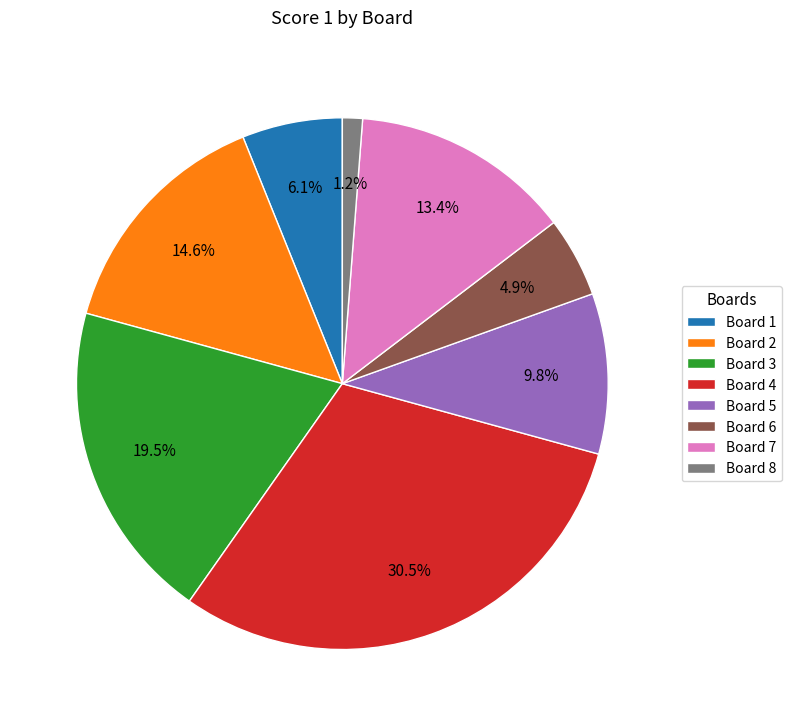

Which has a higher value, Board 5 or Board 4?

Board 4